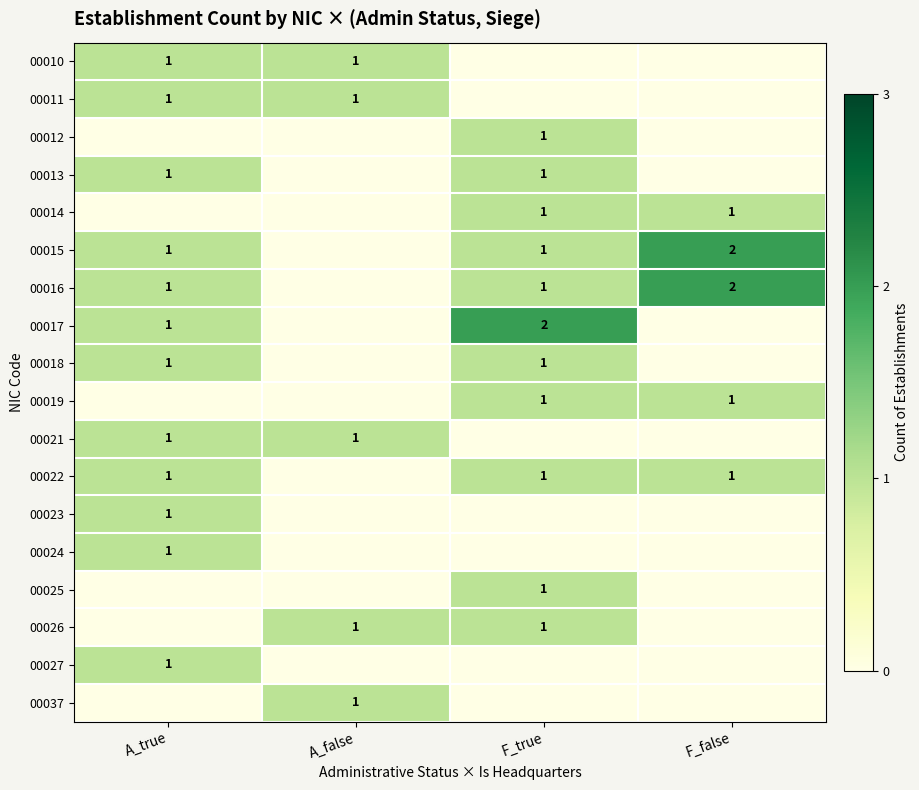

Count the number of categories in the chart.

4